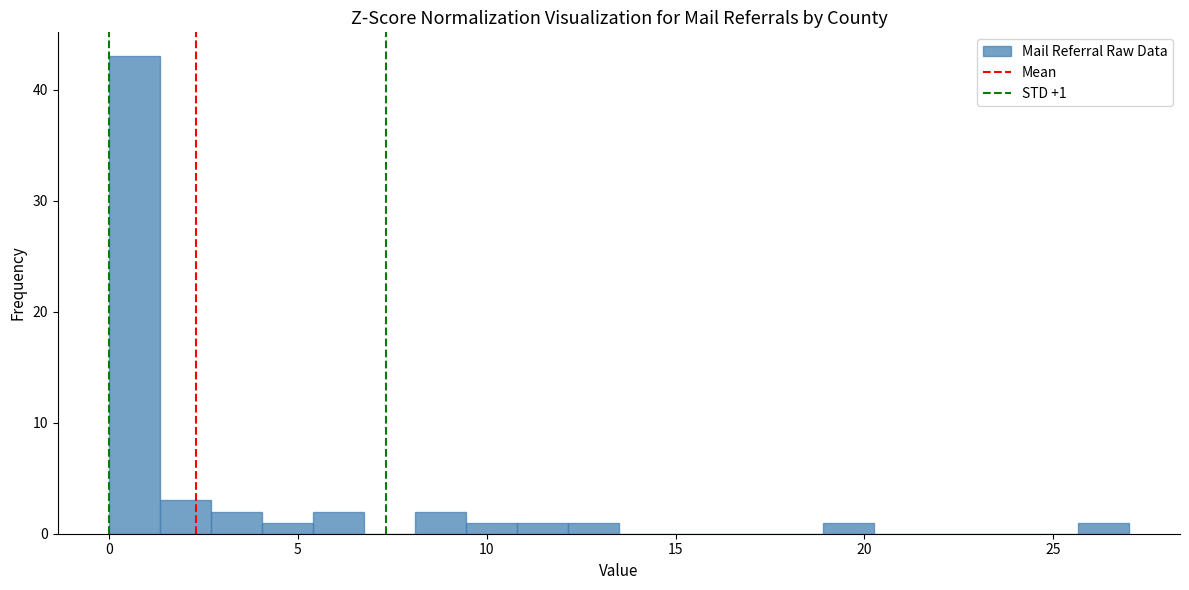

Around what value on the x-axis is the tallest bar? Give the approximate position of its centre, as read against the axis.

0.5